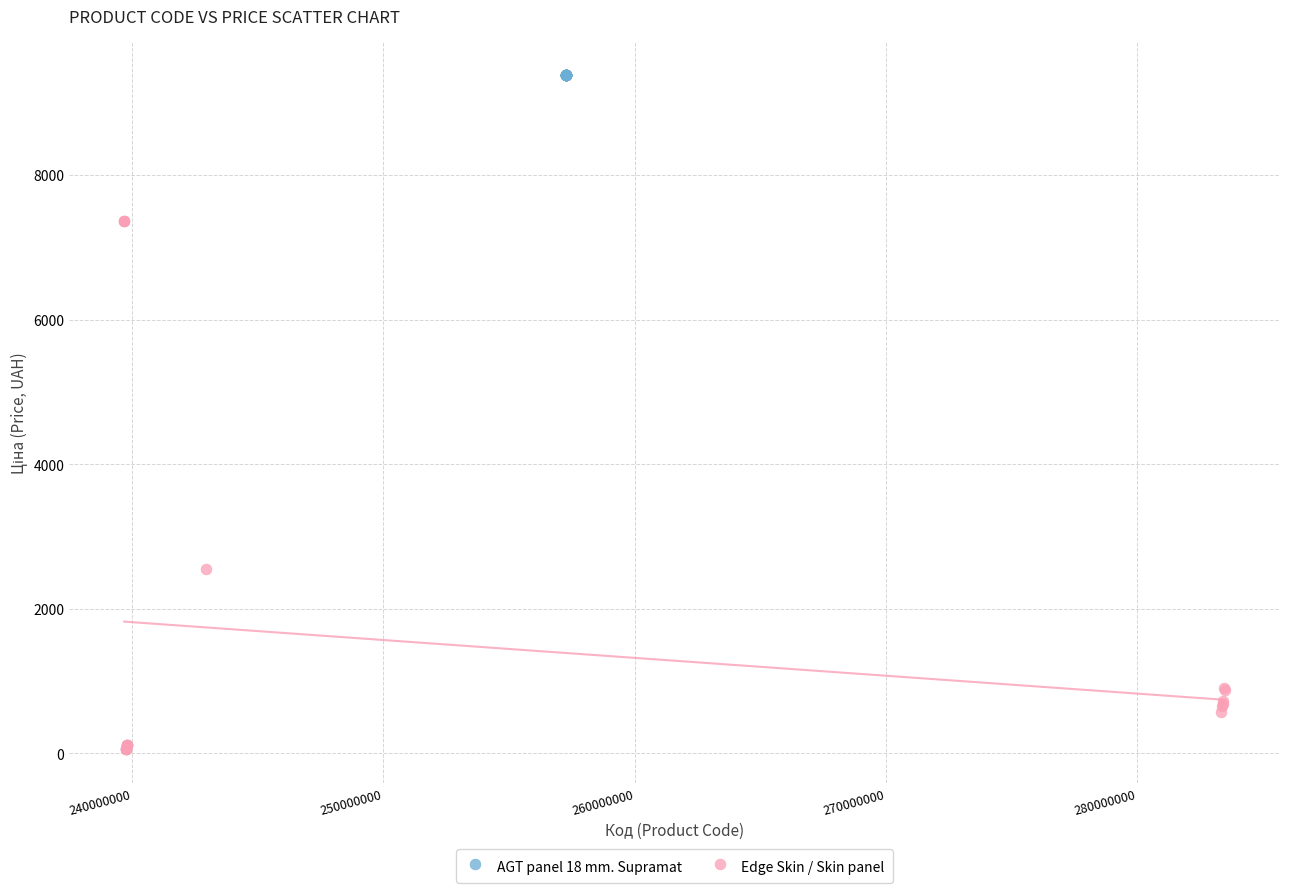

Which series contains the highest Y value?

AGT panel 18 mm. Supramat